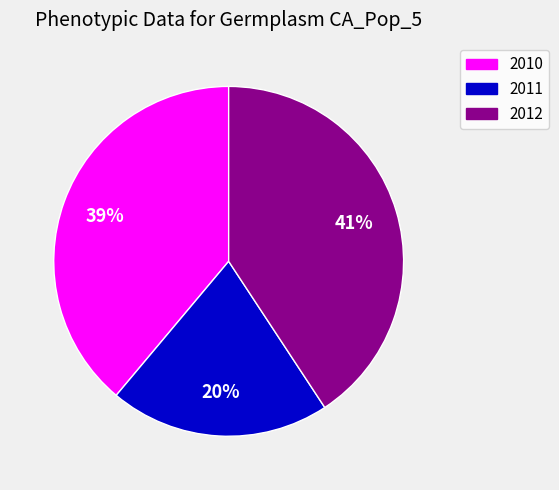

Do 2012 and 2011 together represent more than half of the pie?

Yes